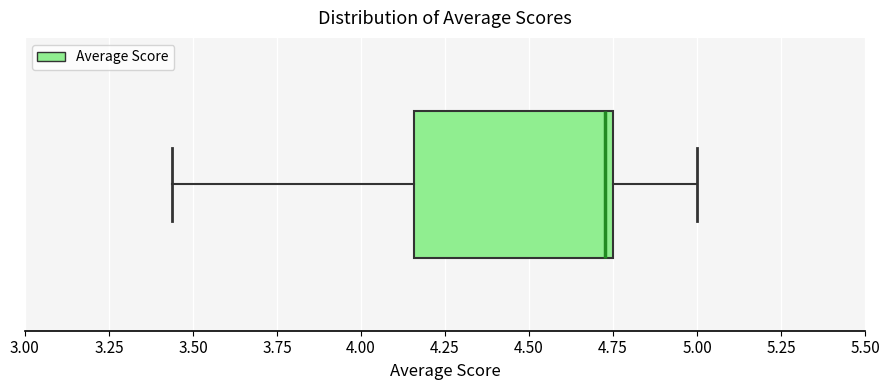

Where is the left edge of the box on the x-axis? The values are not printed on the chart, so give them approximately, as read against the axis.

4.15